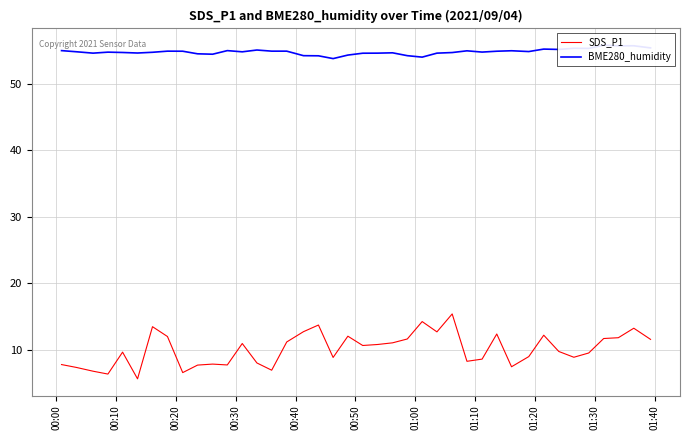

What is the lowest value of the SDS_P1 series?

5.6